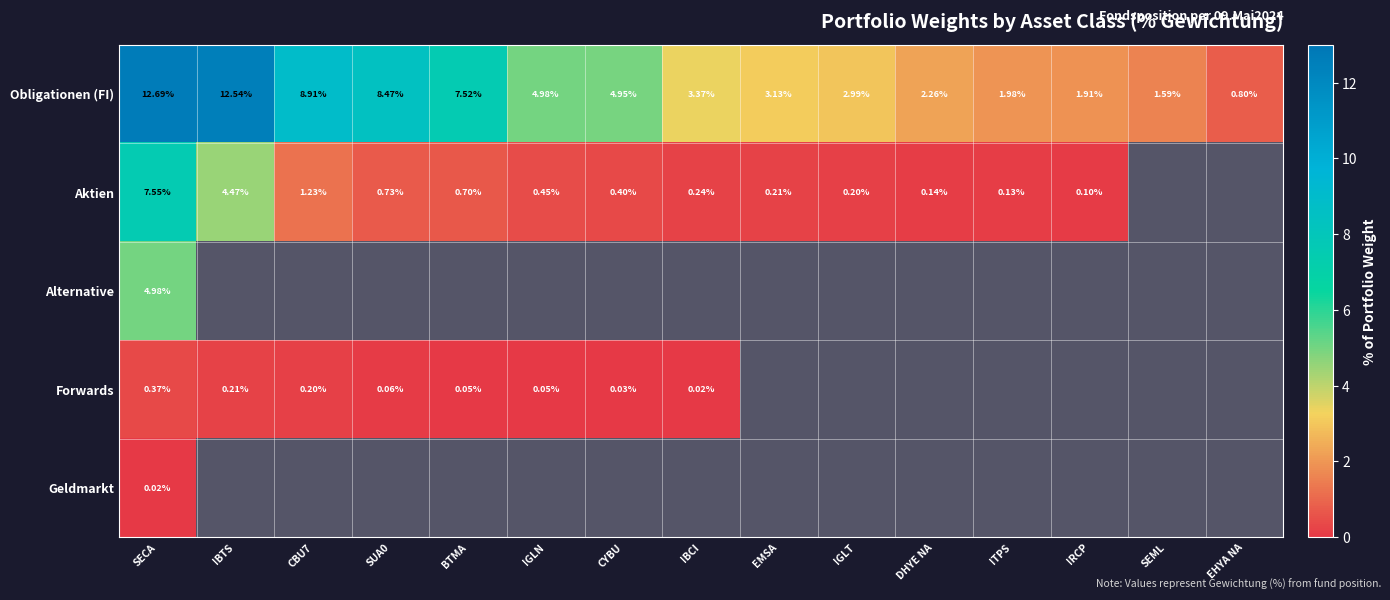

At which category is the sum across all series the highest?

SECA